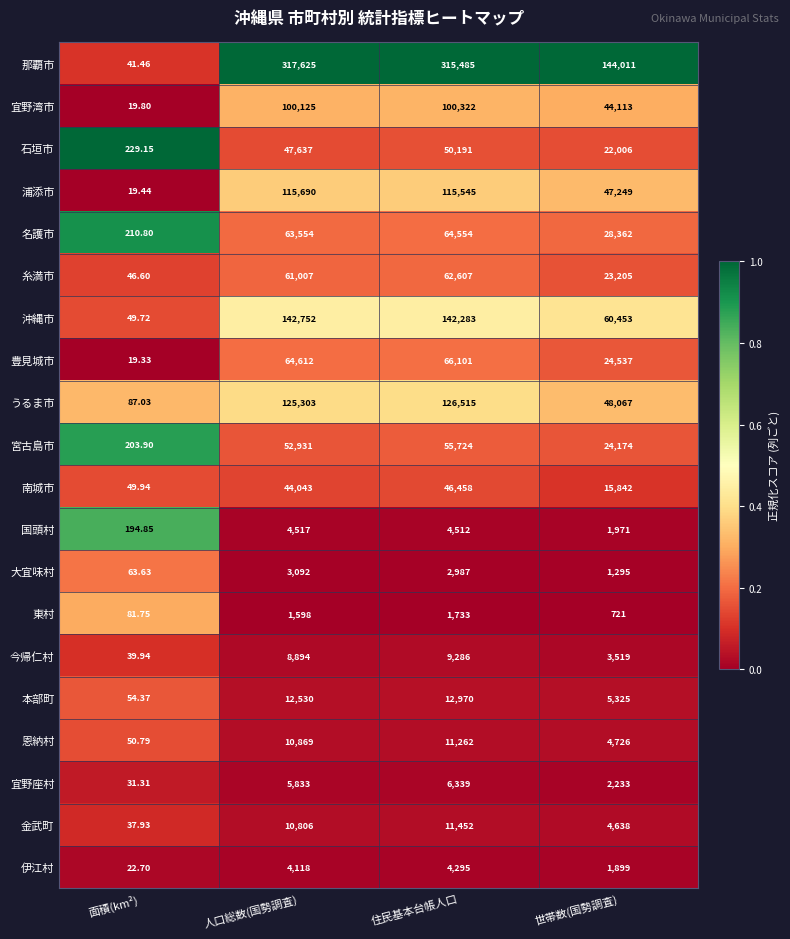

At which label is 那覇市 closest to 158833?

世帯数(国勢調査)